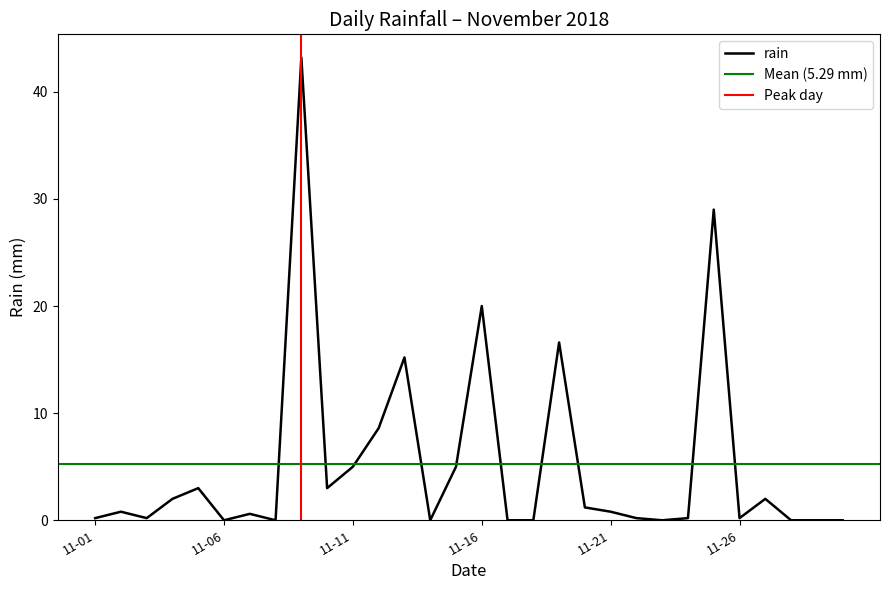

True or false: the data shows -19.4 at 2018-11-08.

False